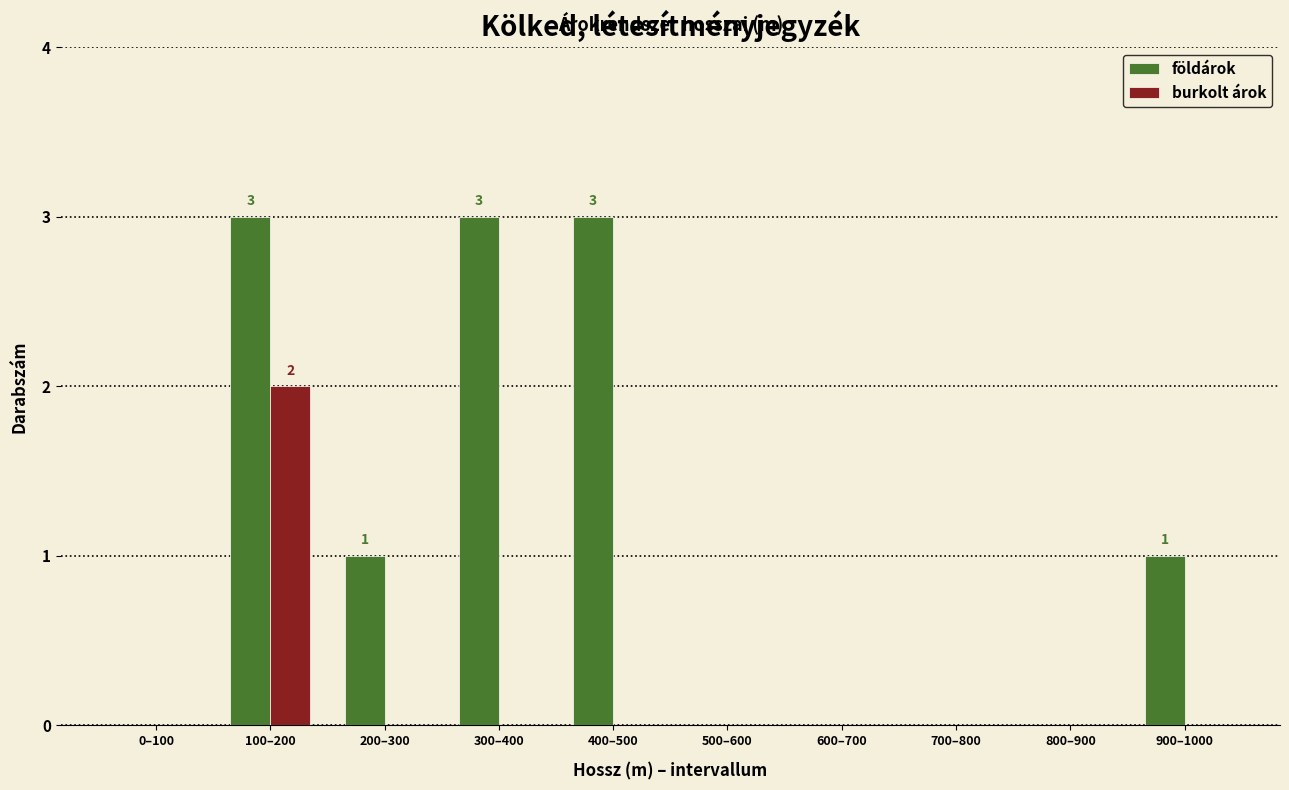

Reading left to right, list all the values displayed in this chart.

földárok: 0–100=0	100–200=3	200–300=1	300–400=3	400–500=3	500–600=0	600–700=0	700–800=0	800–900=0	900–1000=1
burkolt árok: 0–100=0	100–200=2	200–300=0	300–400=0	400–500=0	500–600=0	600–700=0	700–800=0	800–900=0	900–1000=0